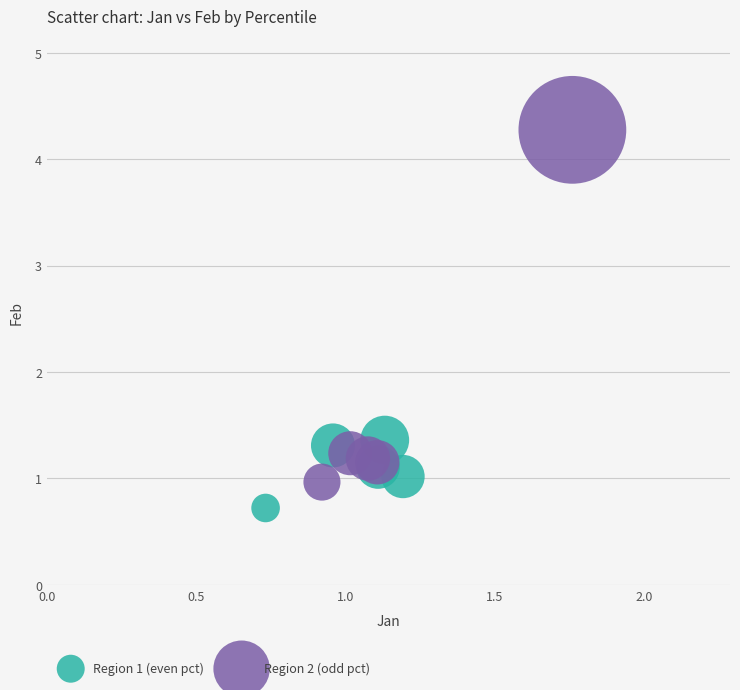

Which series reaches the minimum Y coordinate?

Region 1 (even pct)